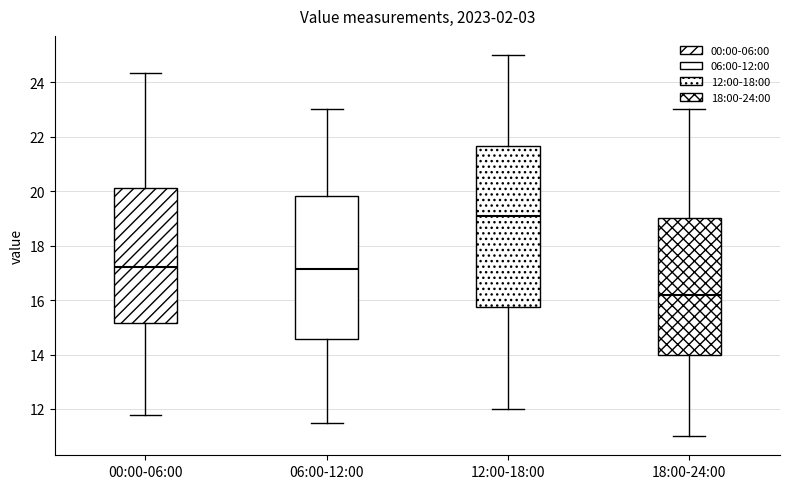

Where does the lower whisker of the box for 00:00-06:00 end on the y-axis? The values are not printed on the chart, so give them approximately, as read against the axis.

11.8